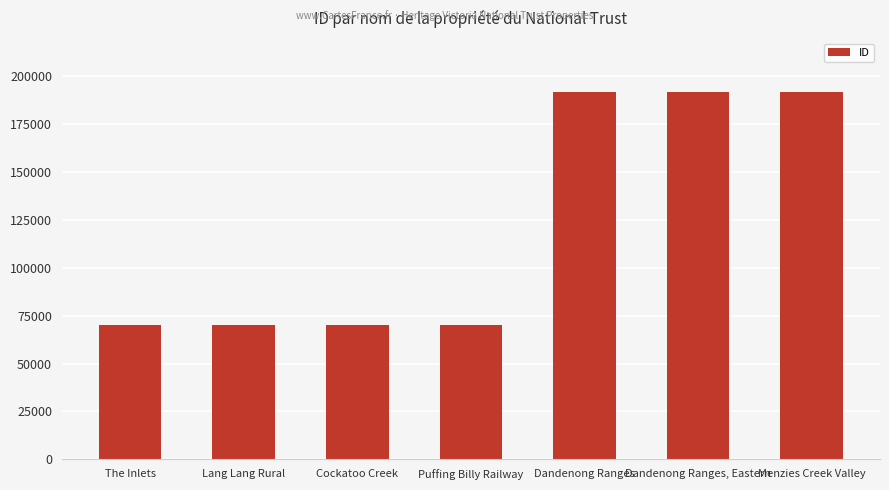

What is the label of the 4th bar from the left?

Puffing Billy Railway